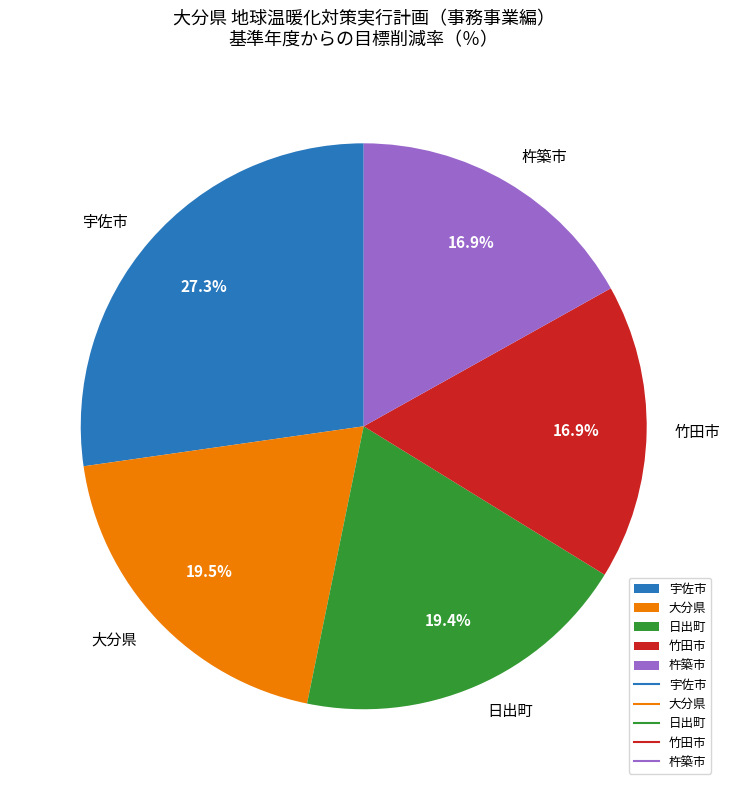

What is the ratio of the value at 竹田市 to the value at 杵築市?

1.0